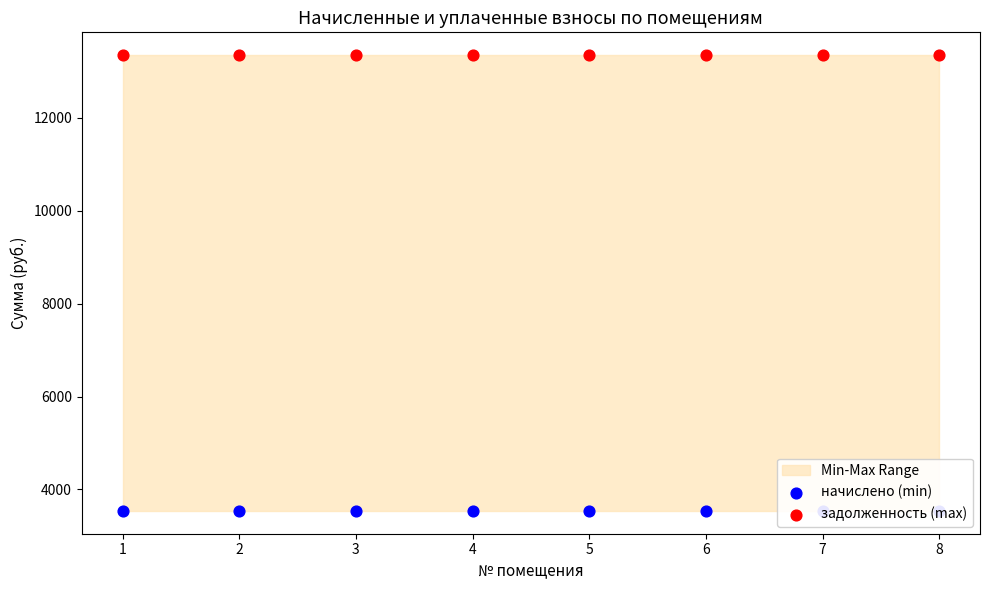

Which series has the largest total across all categories?

задолженность (max)